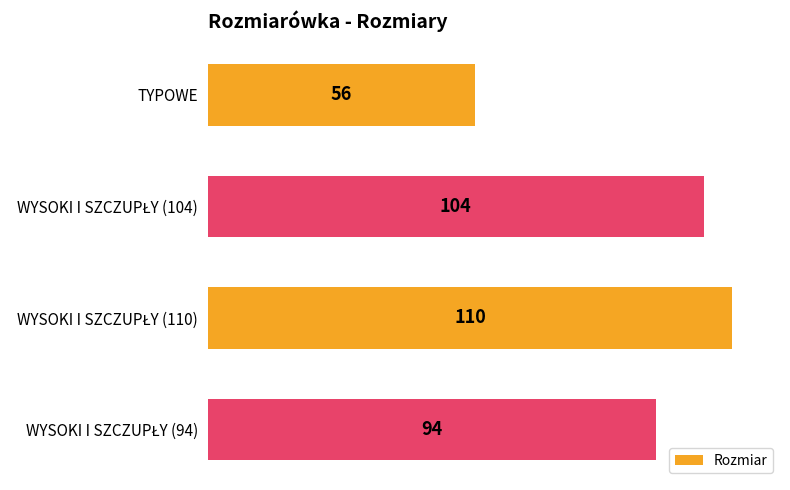

What is the value of the 2nd bar from the top?

104